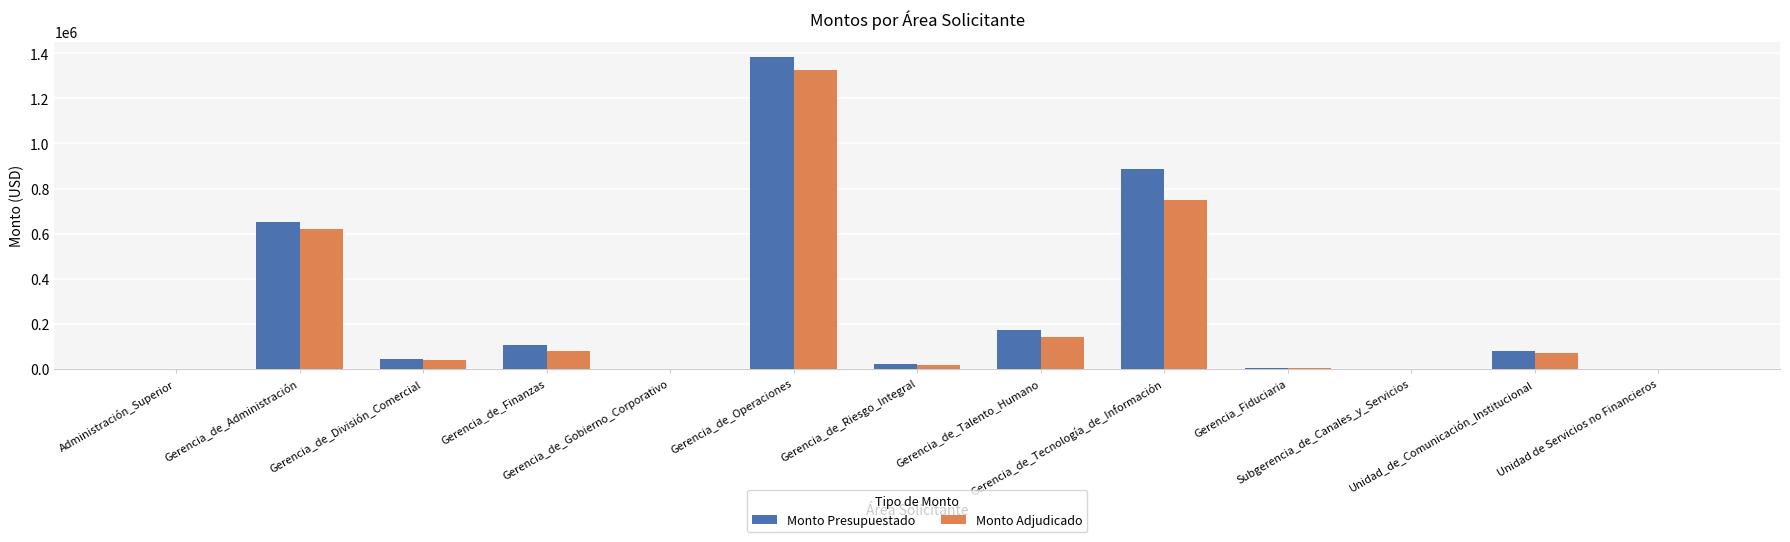

What is the sum of all Monto Adjudicado values?

3050088.9